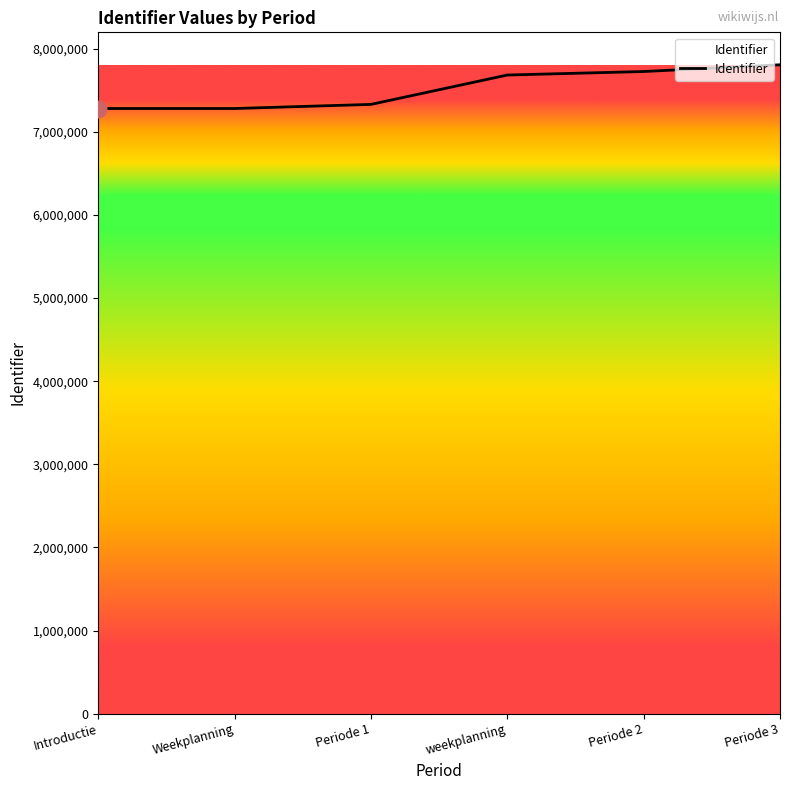

What is the ratio of the value at Introductie to the value at Periode 3?

0.9